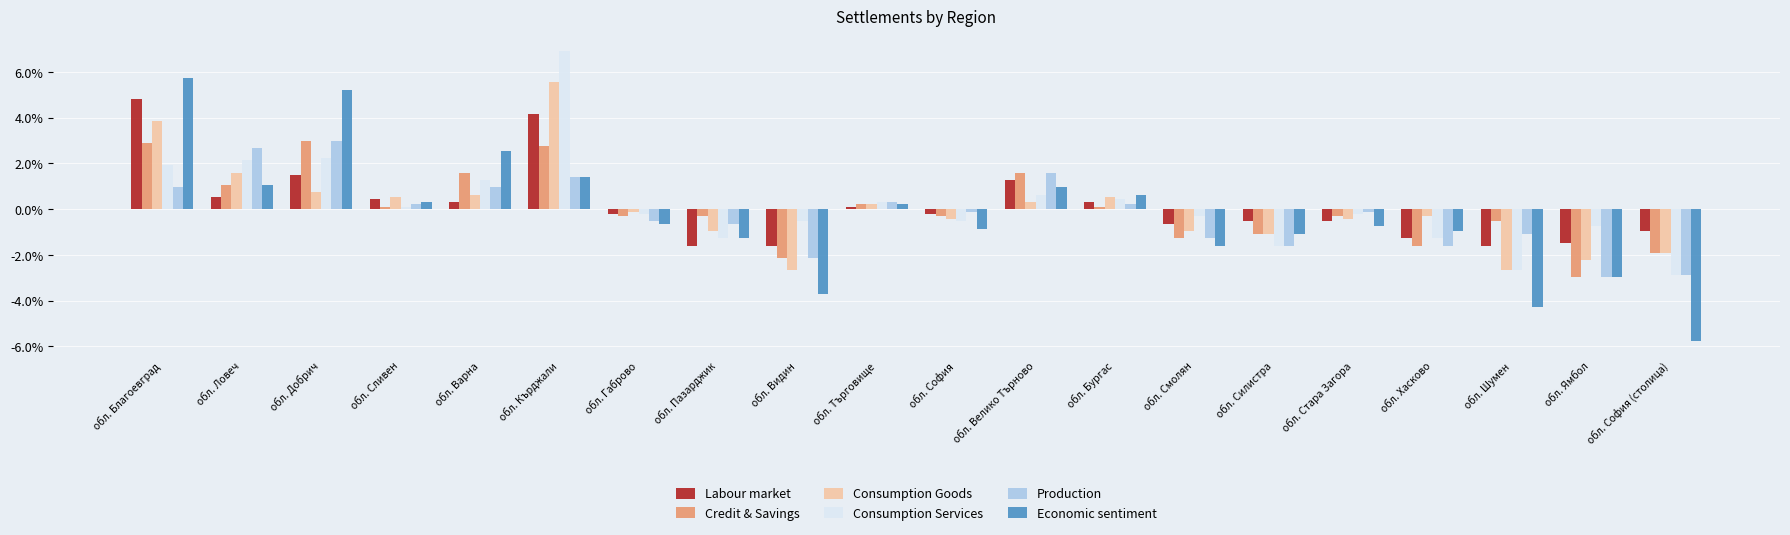

What are all the series names shown in the legend?

Labour market, Credit & Savings, Consumption Goods, Consumption Services, Production, Economic sentiment